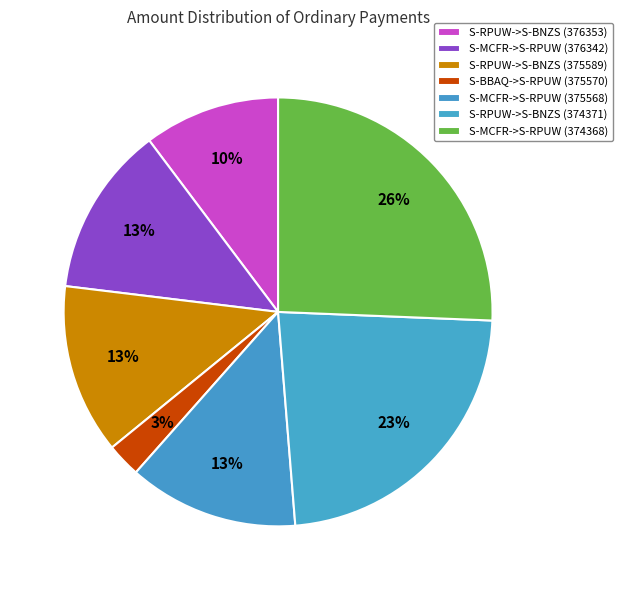

Which category has the biggest portion of the pie?

S-MCFR->S-RPUW (374368)